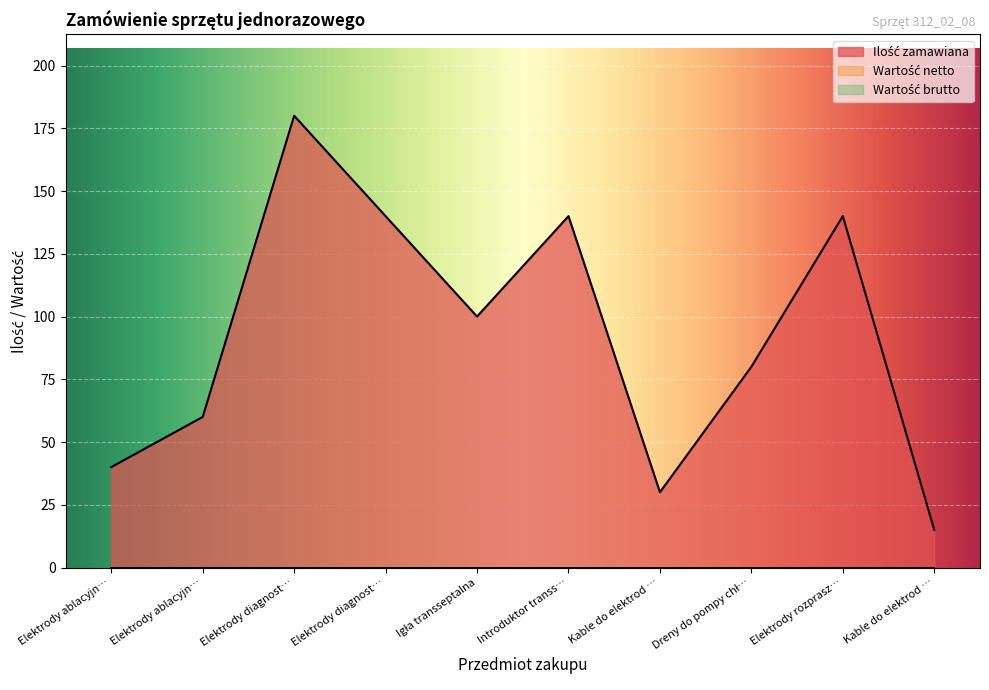

The Wartość brutto series shows 0 at Kable do elektrod ablacyjnych. True or false?

True